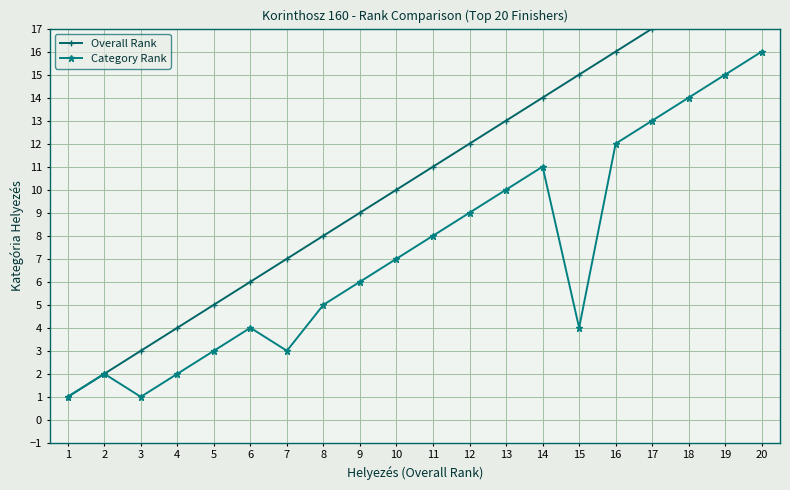

True or false: Category Rank and Overall Rank cross at least once.

False